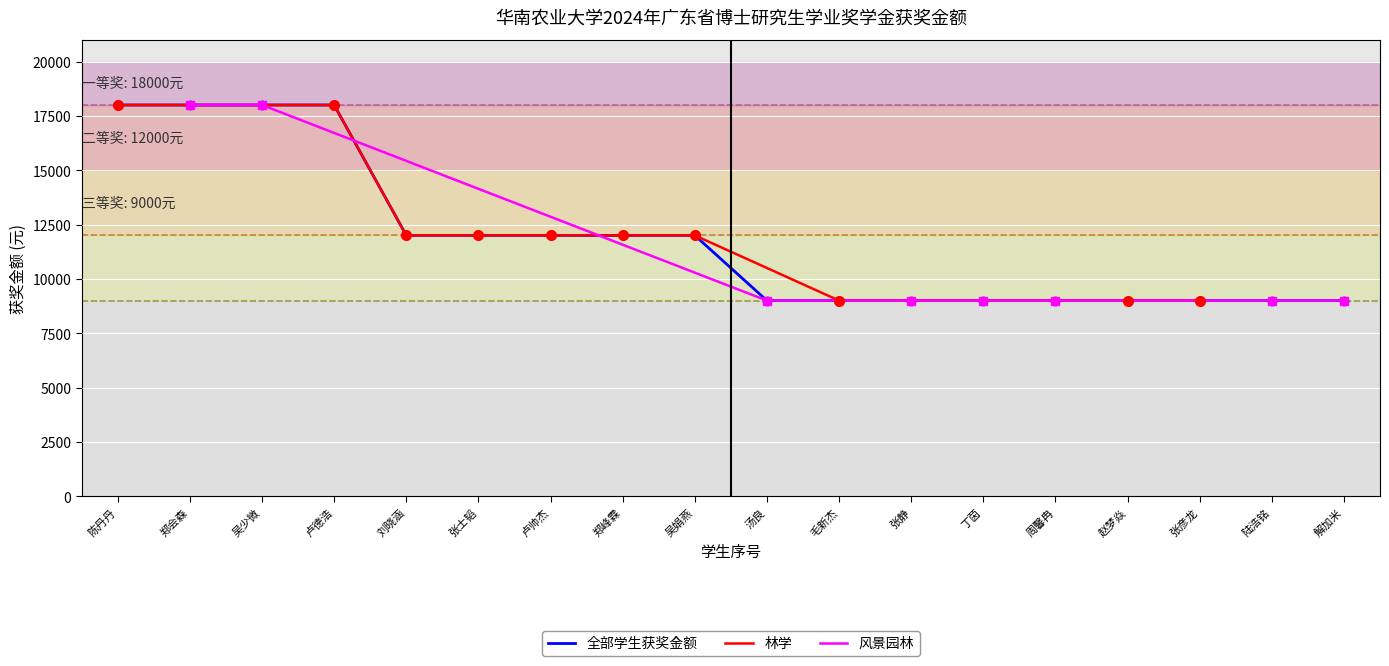

True or false: the data has more than 1 interior local peaks.

False